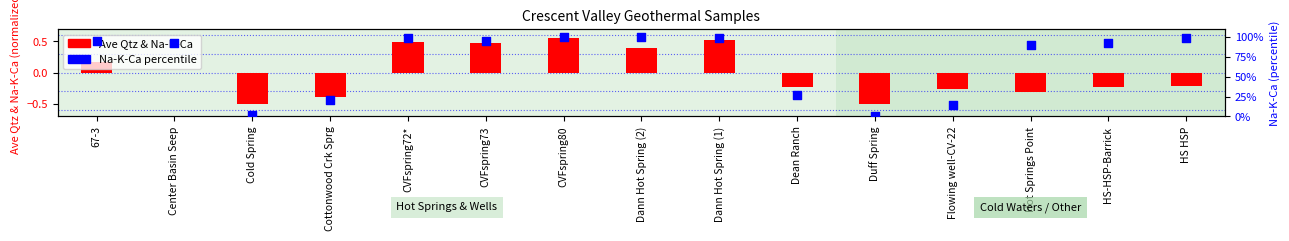

At how many categories does at least one series exceed 77?

10